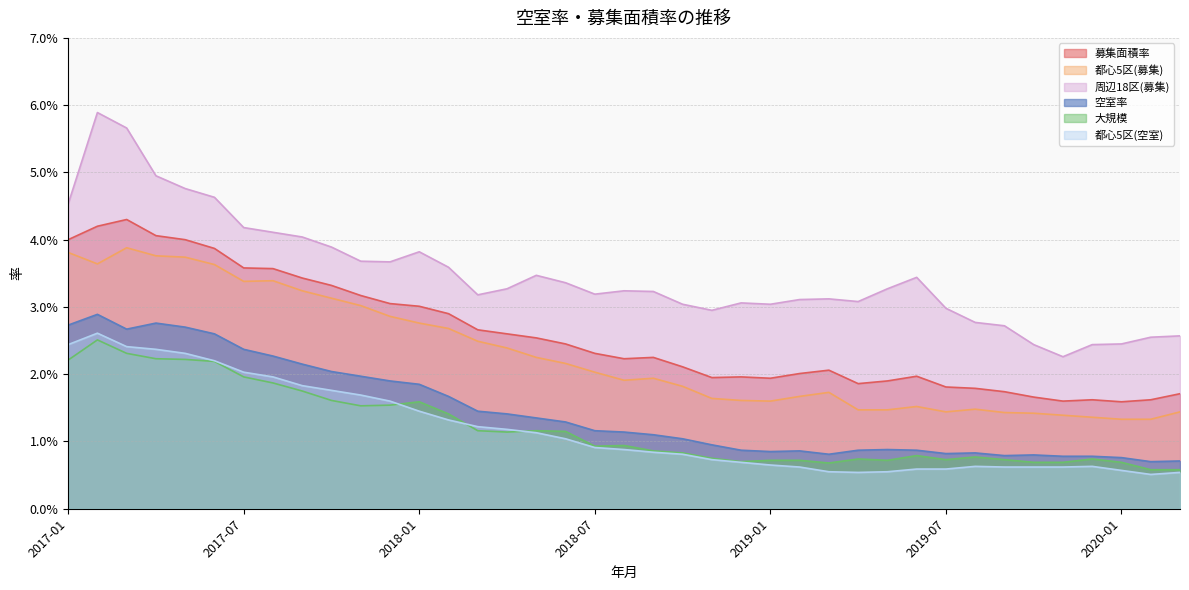

At which category does 都心5区(募集) reach its first local peak?

2017-03